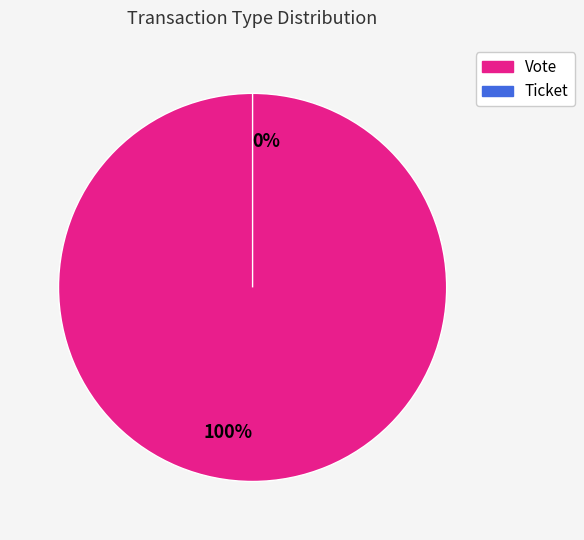

What is the smallest slice in the pie chart?

Ticket